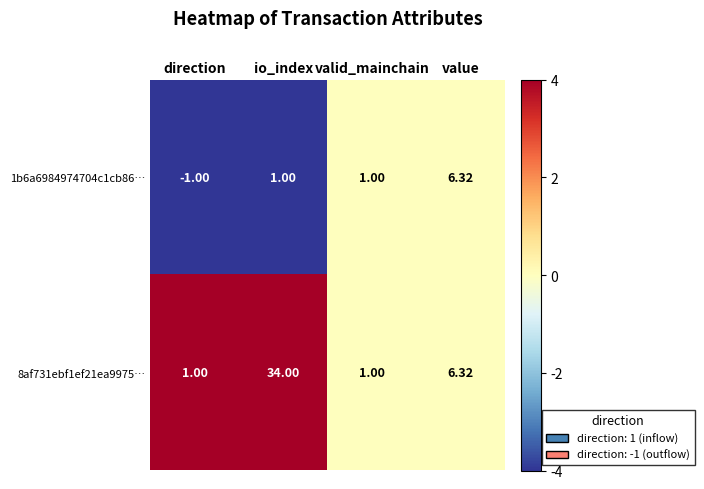

At which label is 8af731ebf1ef21ea9975… closest to 17?

value